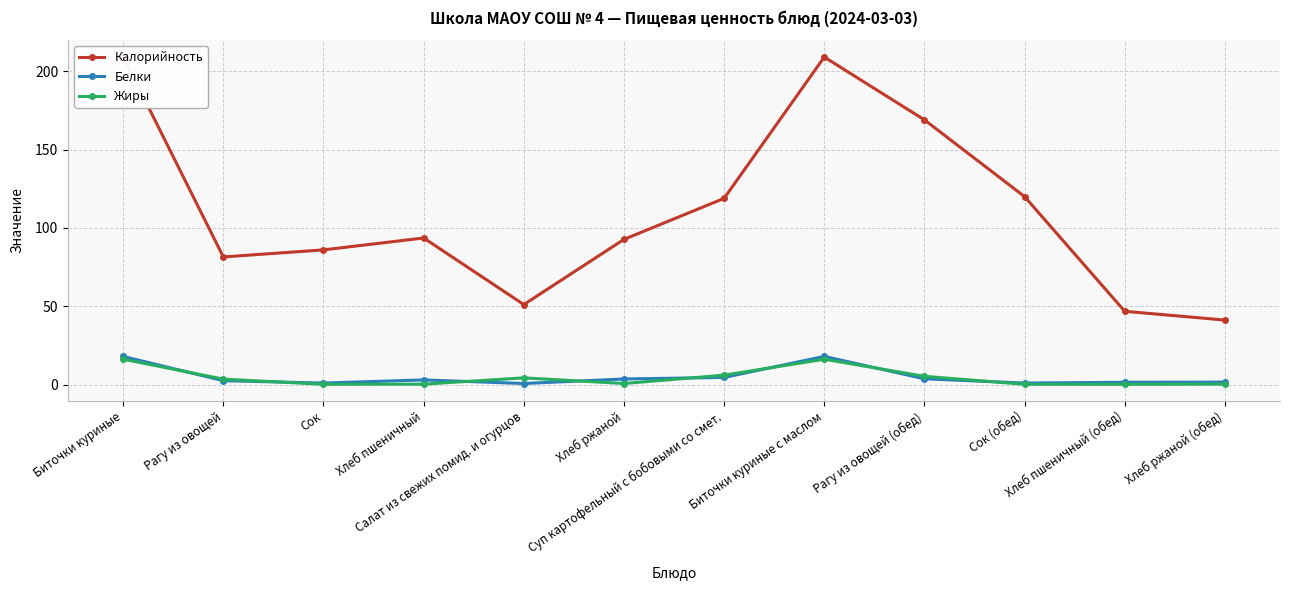

What is the label of the 5th point from the right?

Биточки куриные с маслом